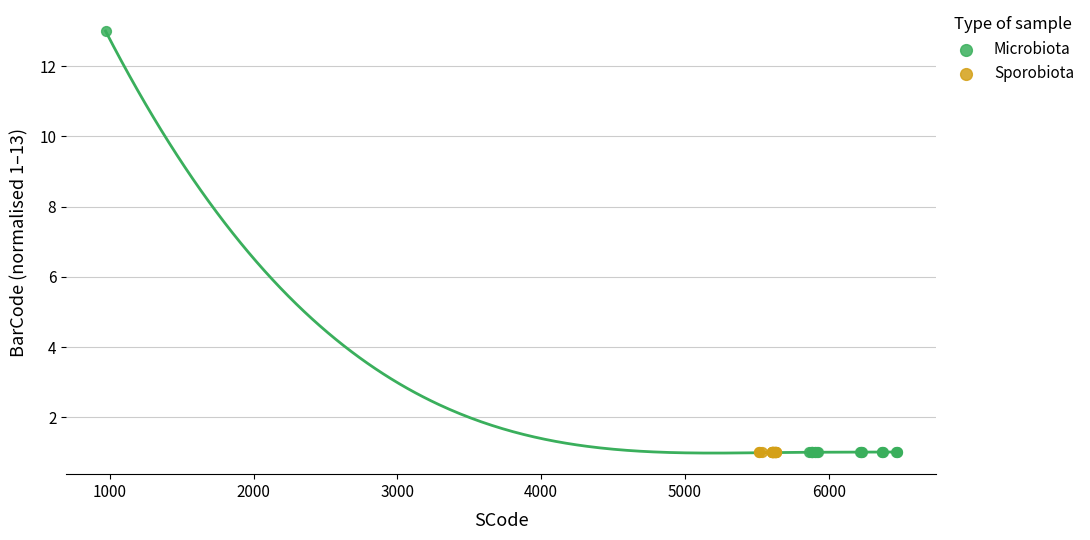

Which series contains the highest Y value?

Microbiota